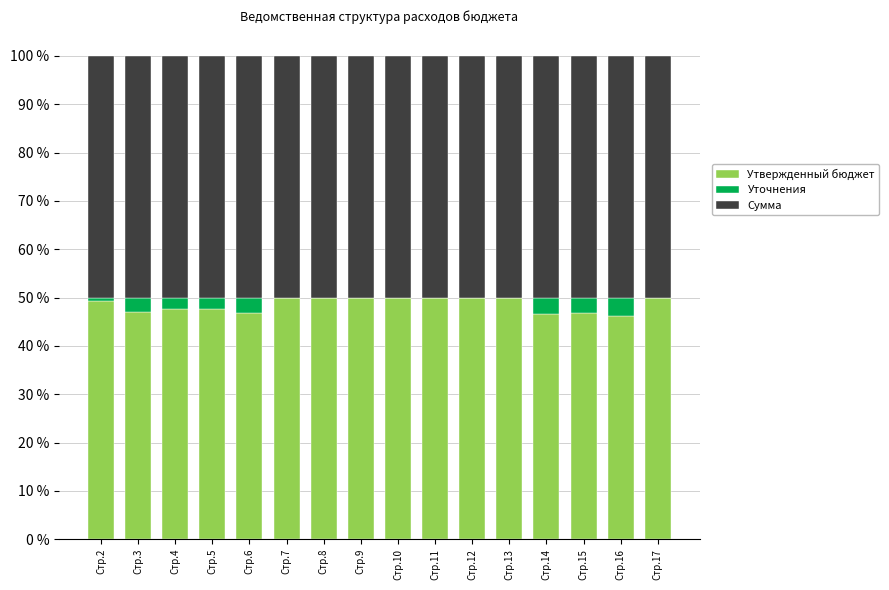

What is the highest value of the Утвержденный бюджет series?

50.0